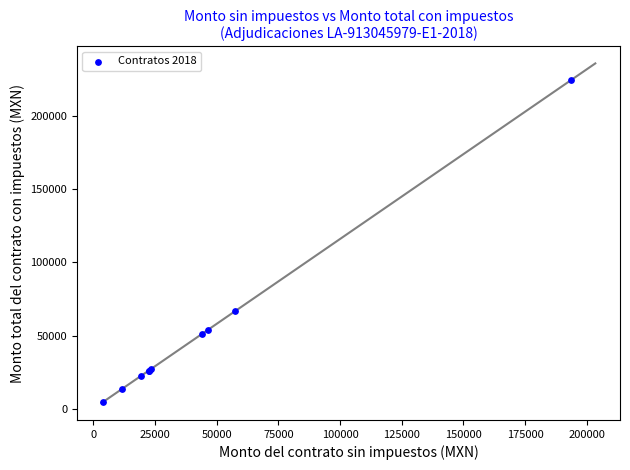

What Y value in the scatter plot is closest to 114576?

66826.4